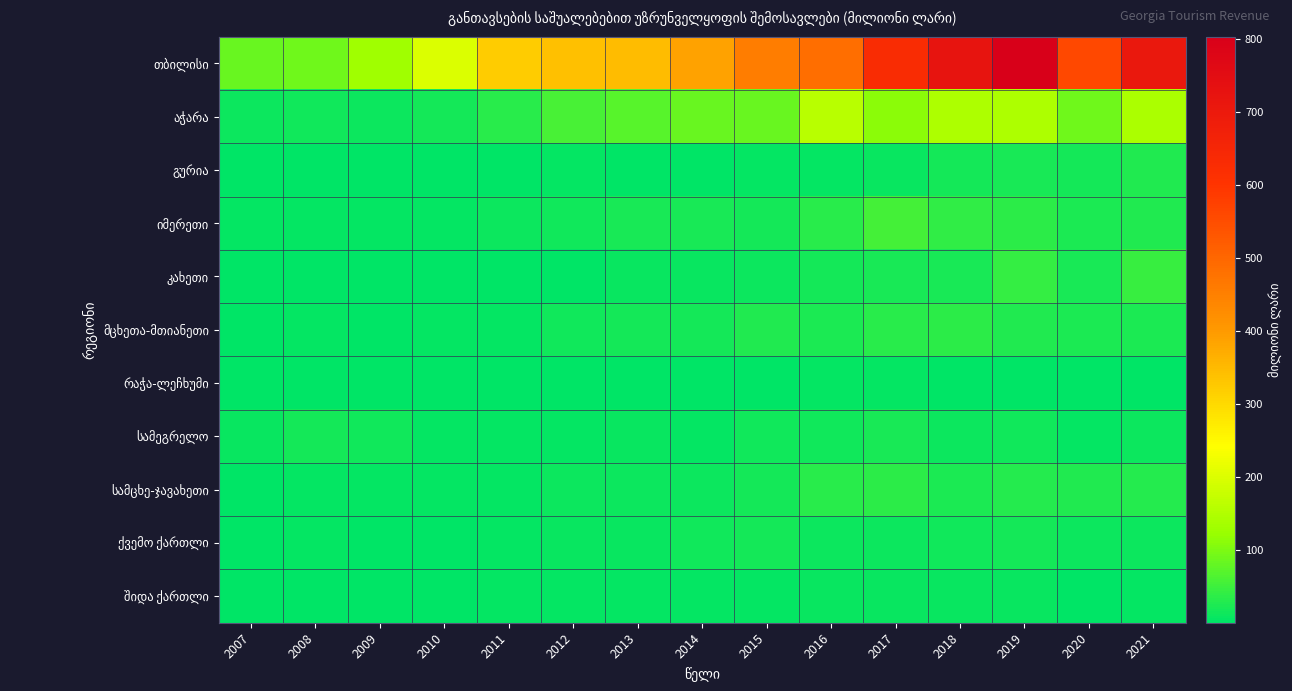

Which series has the widest spread of values?

თბილისი